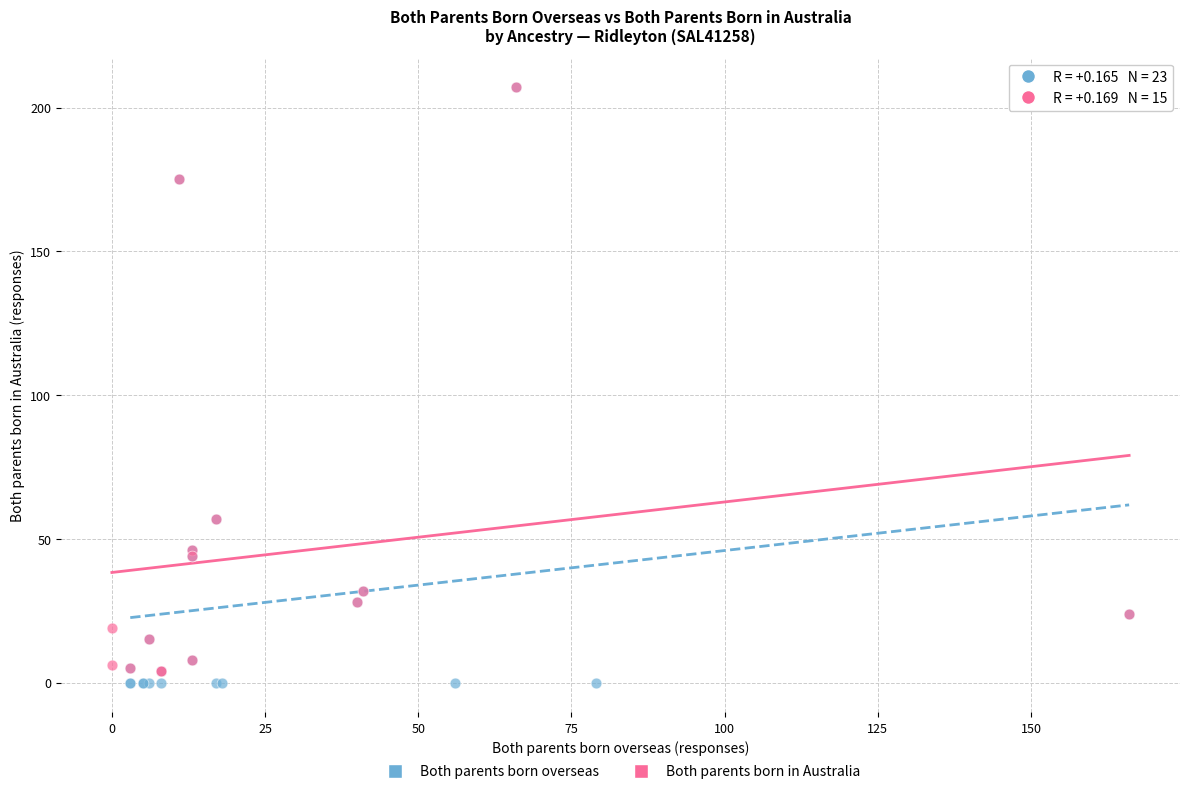

Which series has the largest Y range (max minus min)?

Both parents born overseas